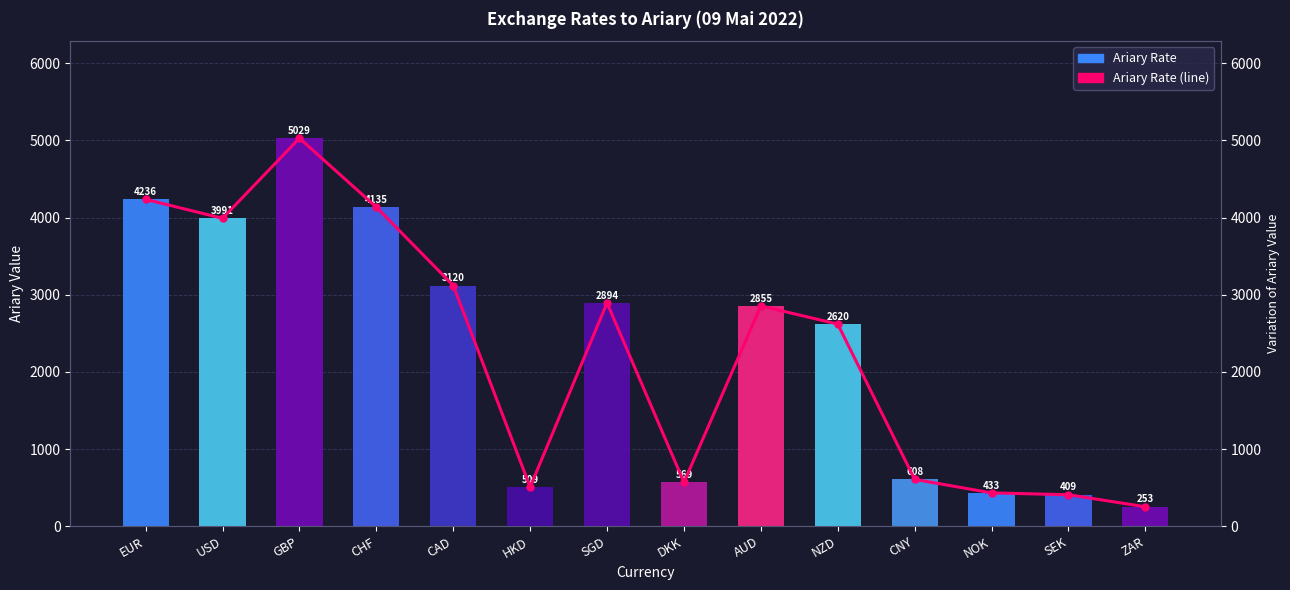

At how many categories does at least one series exceed 1889?

8